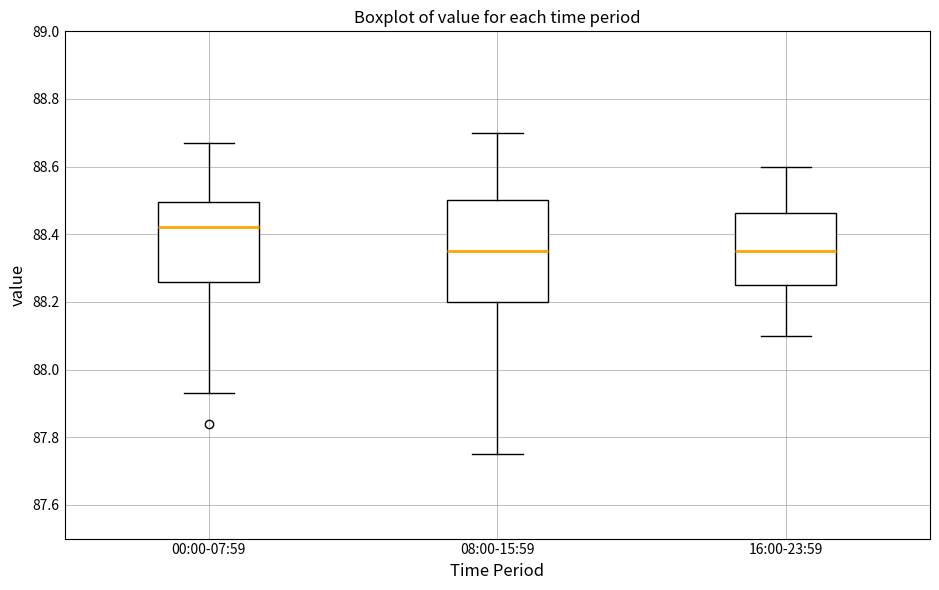

Where does the lower whisker of the box for 16:00-23:59 end on the y-axis? The values are not printed on the chart, so give them approximately, as read against the axis.

88.10